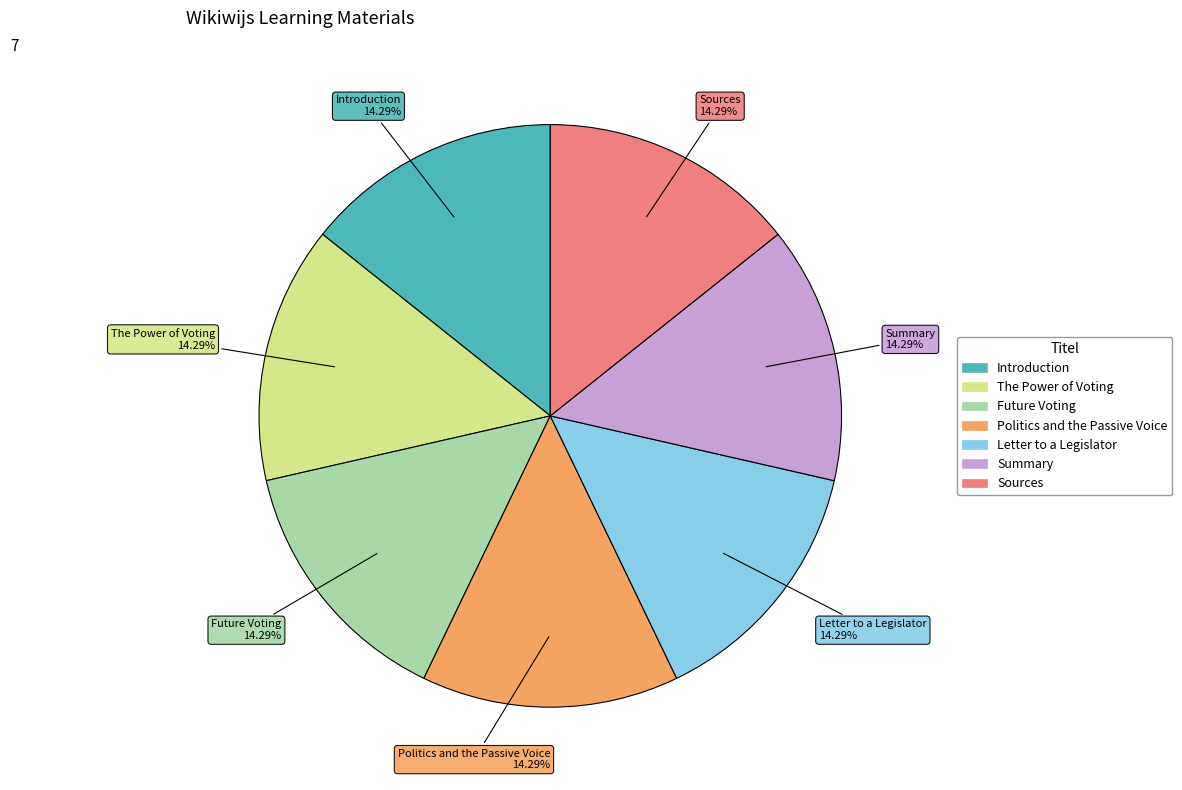

Is there a majority slice in this chart?

No